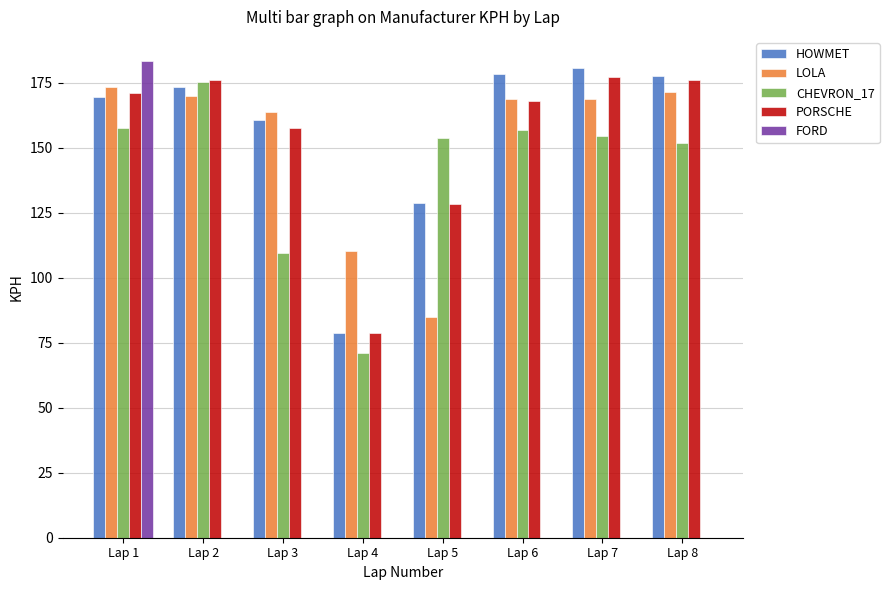

What is the sum of the FORD values at Lap 1 and Lap 2?

183.4